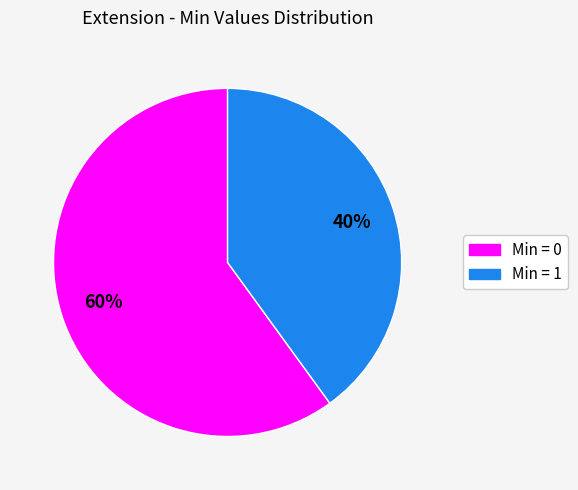

To the nearest percent, what is the average slice percentage?

50%